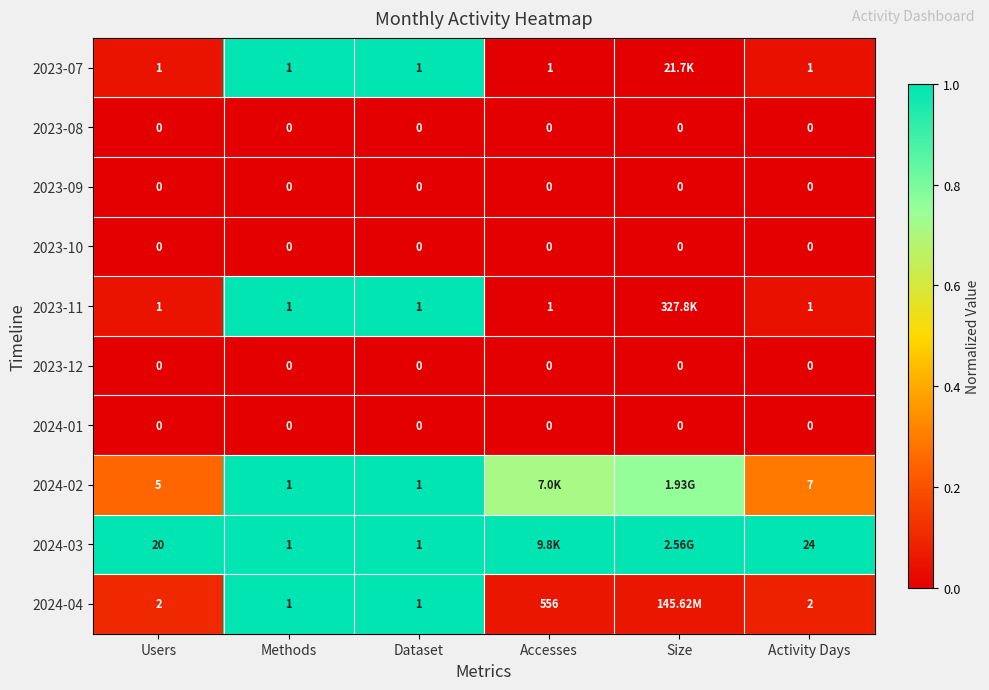

Is the value of 2024-04 at Users greater than the value of 2024-03 at Users?

No